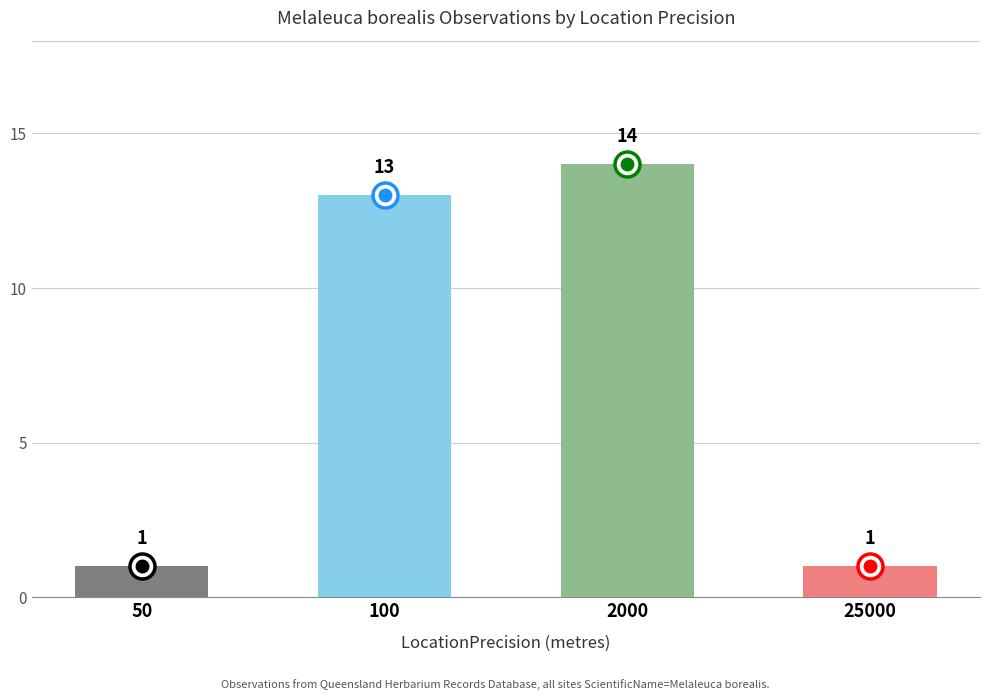

The chart shows a value of 14 at 2000. True or false?

True